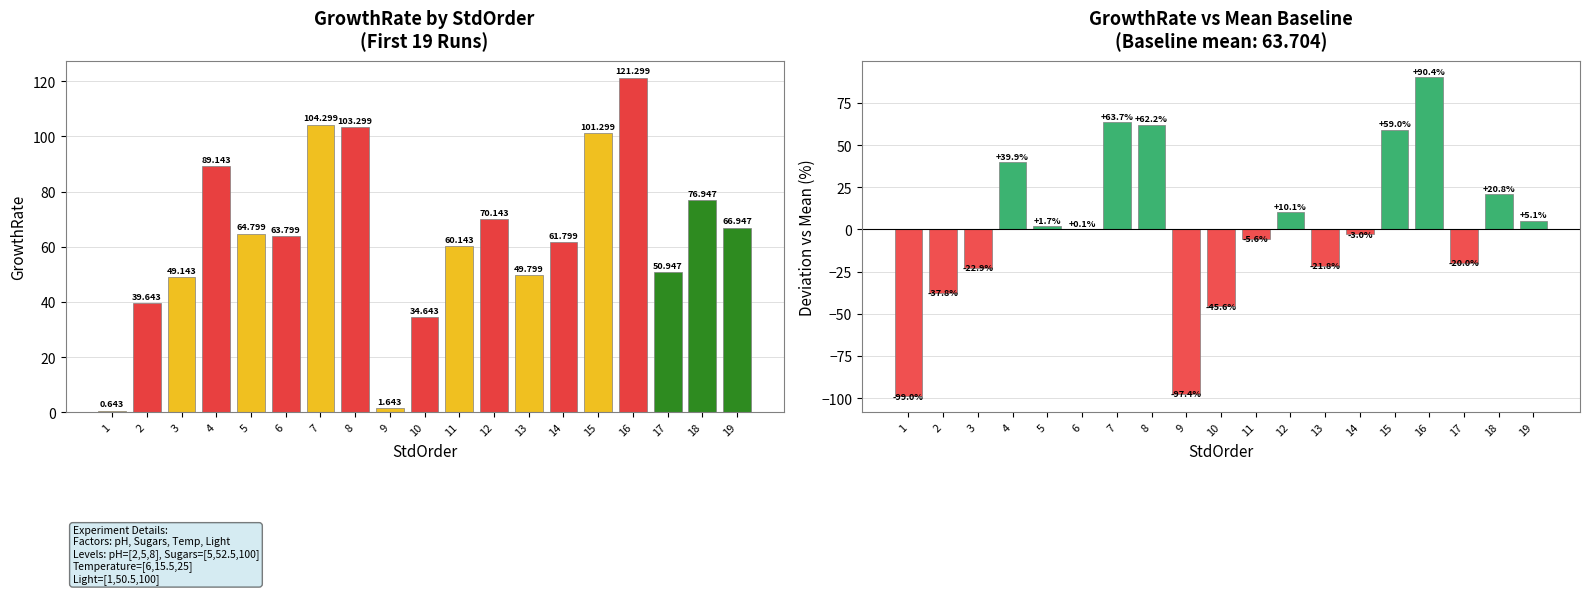

Between 2 and 17, which series saw the biggest shift?

% vs Mean